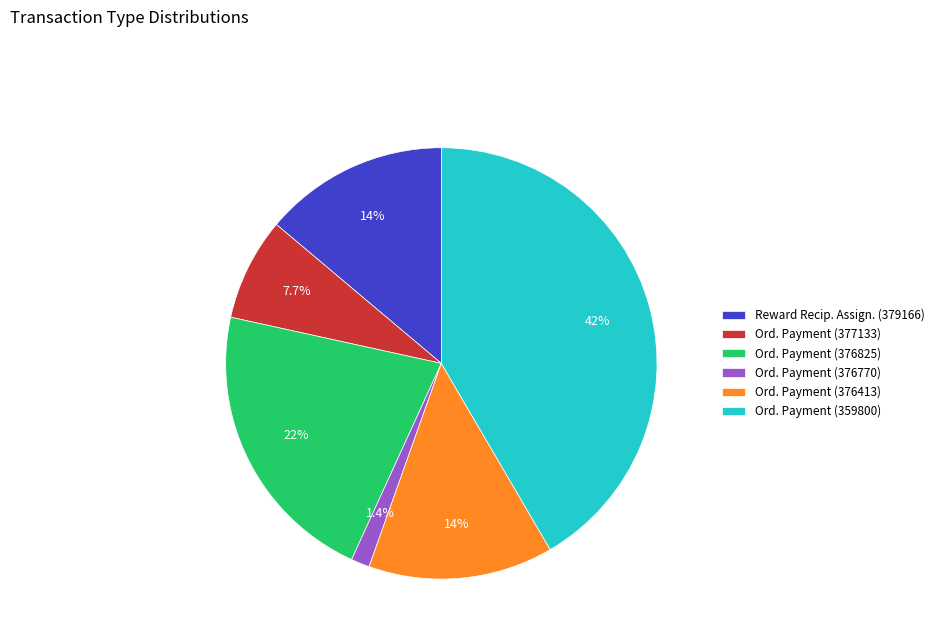

To the nearest percent, what is the difference between the largest and smallest slice percentages?

40%